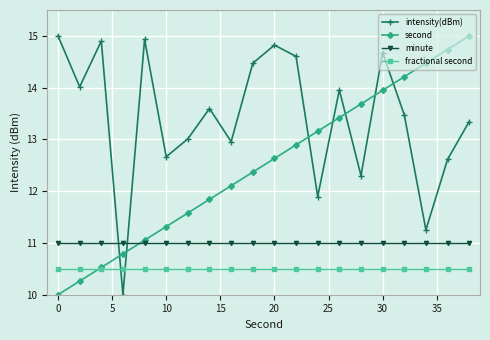

How many lines are shown in the chart?

4